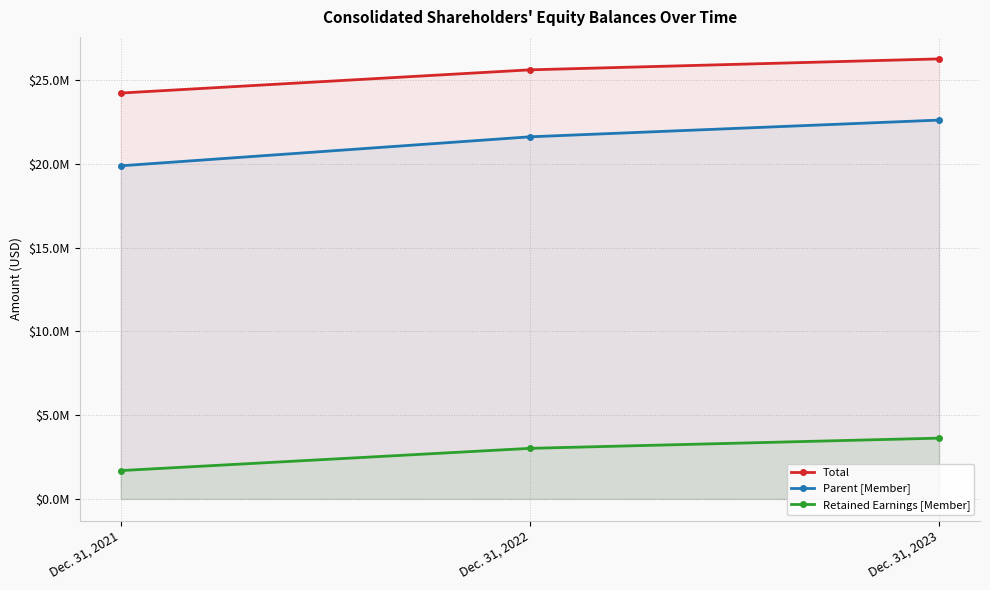

Which series has the widest spread of values?

Parent [Member]